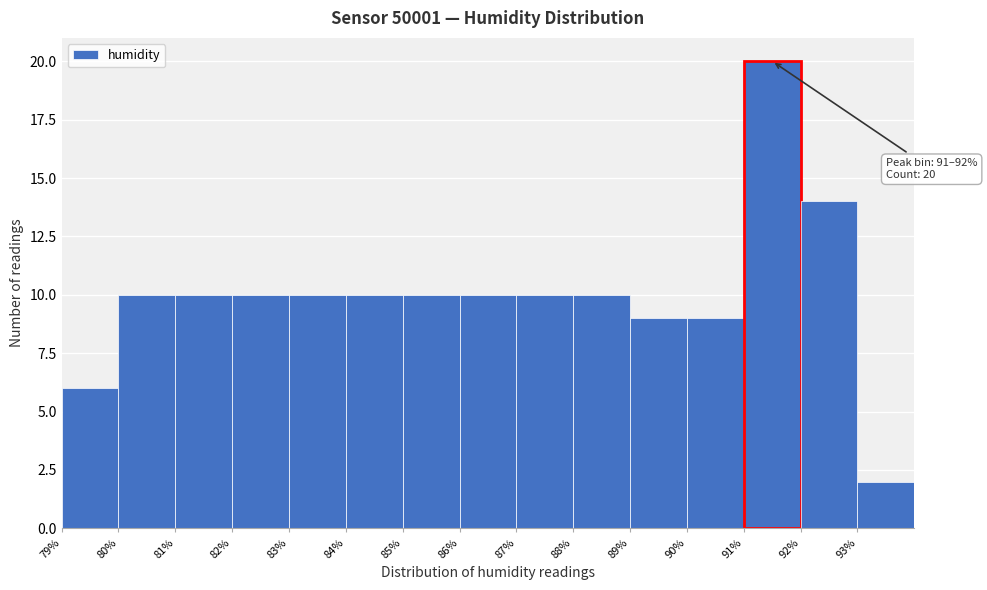

Which range on the x-axis has the tallest bar?

91 to 92